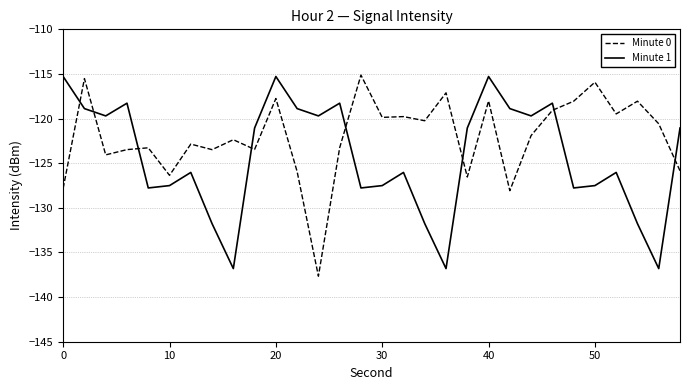

List the series in order of their overall mean, highest first.

Minute 0, Minute 1